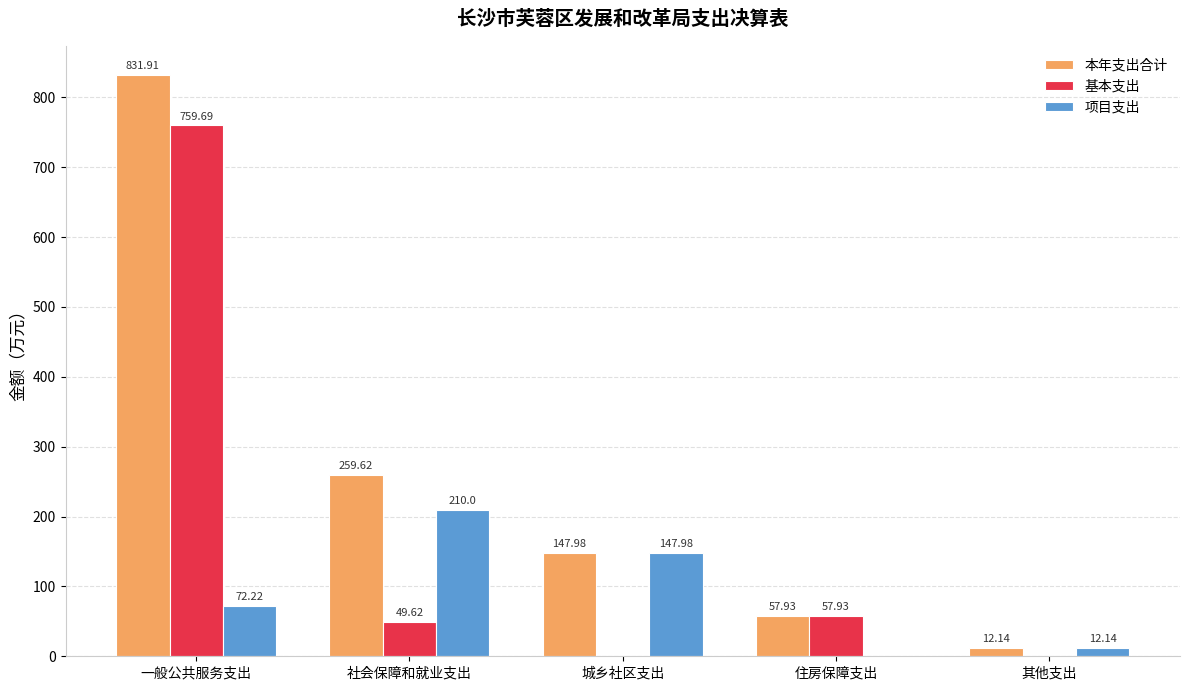

What is the sum of the 基本支出 values at 住房保障支出 and 城乡社区支出?

57.9